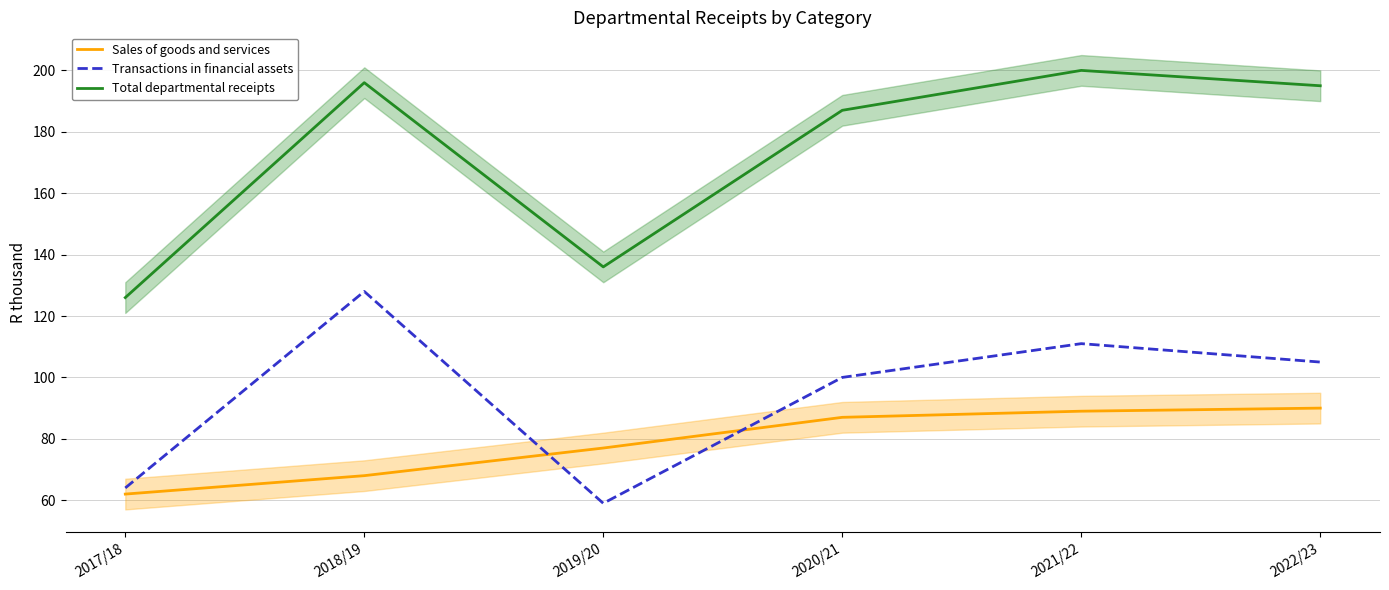

What is the minimum value shown in the chart?

59